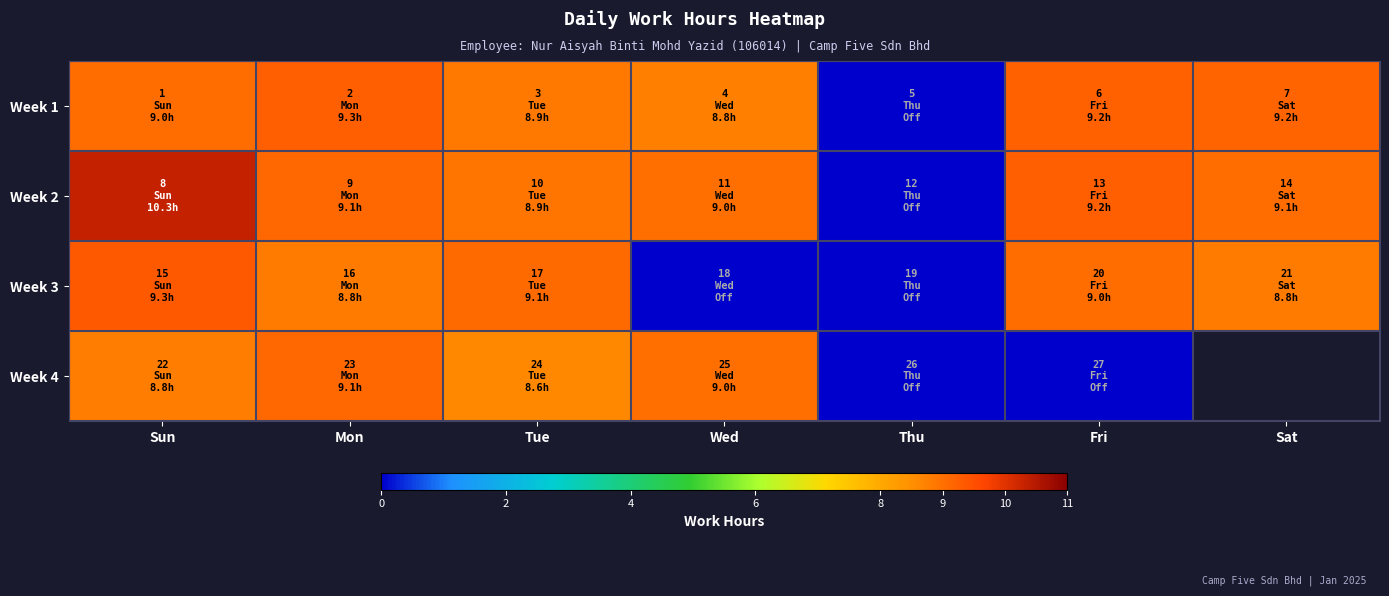

Rank the series by their maximum value, from lowest to highest.

Week 4, Week 1, Week 3, Week 2